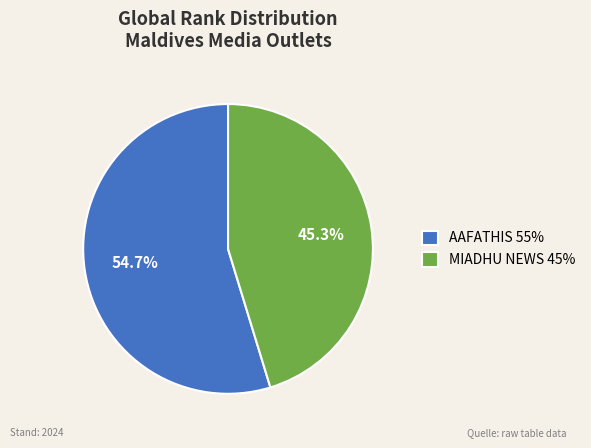

True or false: AAFATHIS accounts for 61% of the total.

False